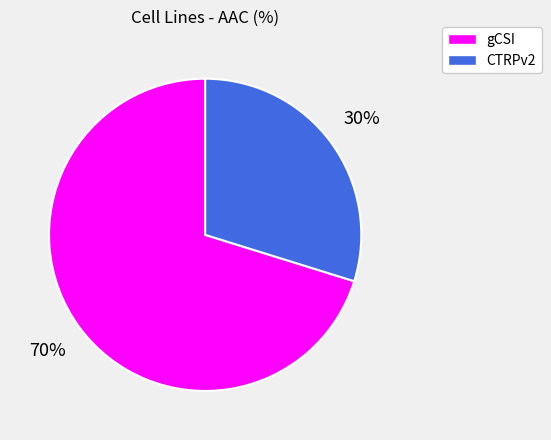

Which category accounts for the majority?

gCSI